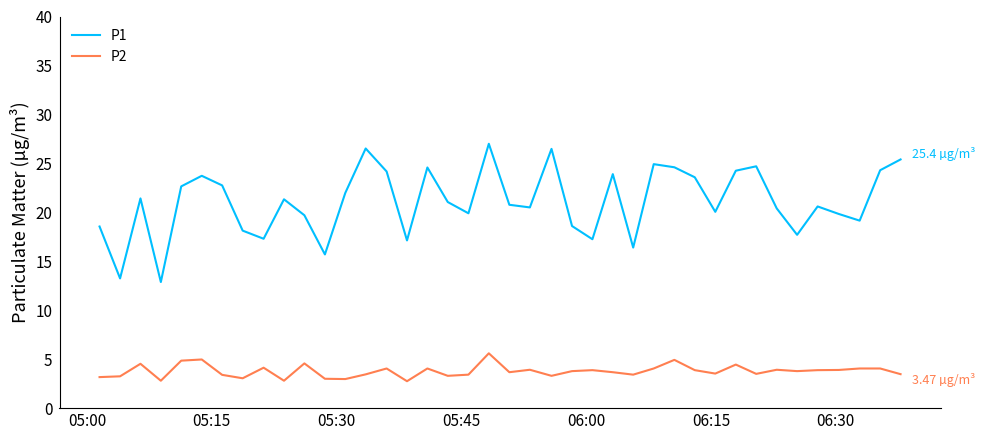

What is the difference between the maximum and minimum values in the P1 series?

14.1